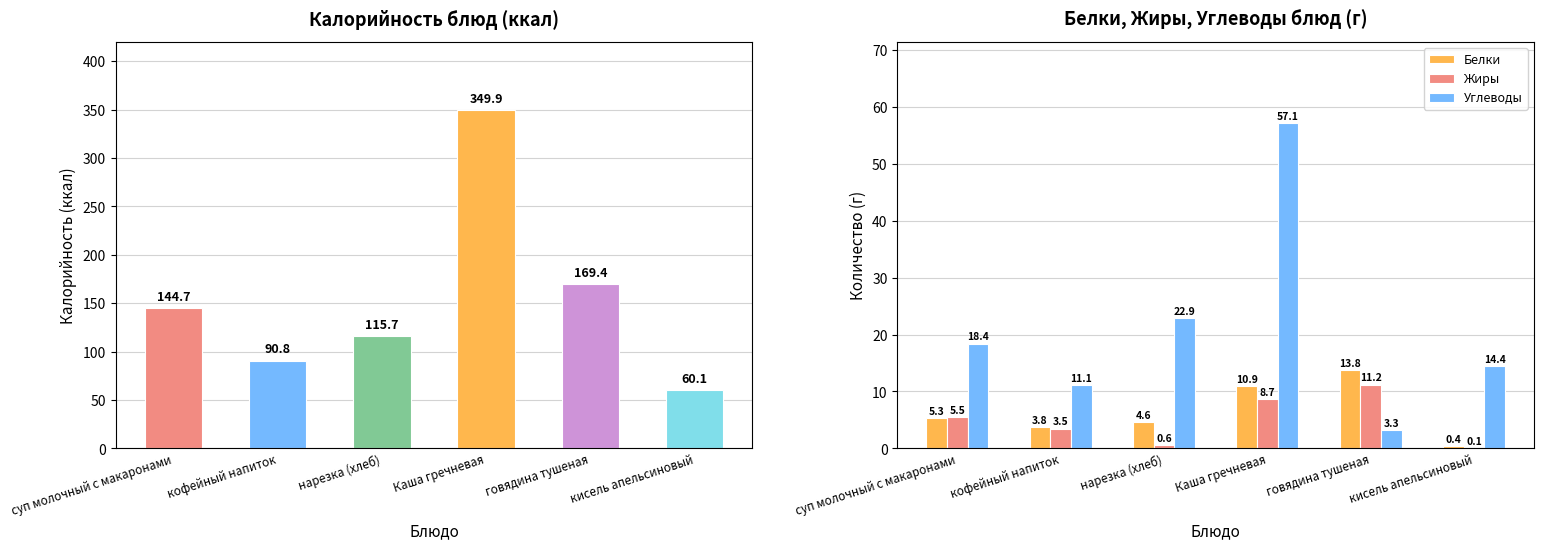

Rank the series by their maximum value, from lowest to highest.

Жиры, Белки, Углеводы, Калорийность